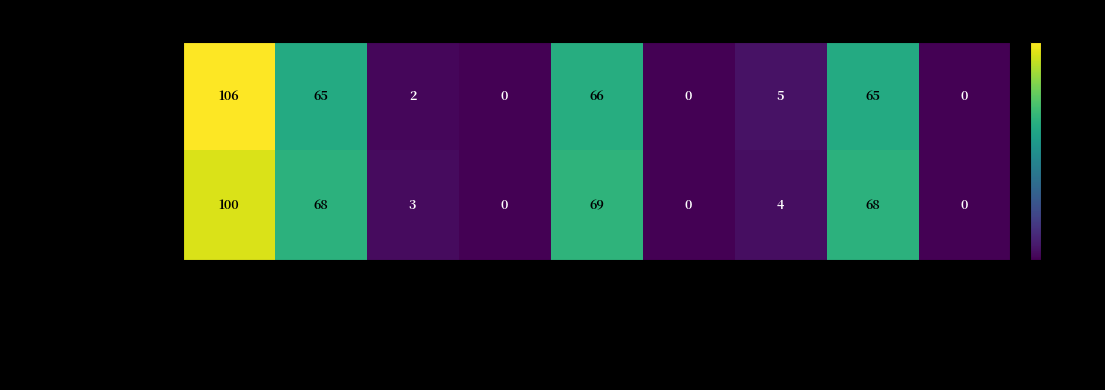

What is the spread (max minus min) of values at Citable Docs. (3years)?

1